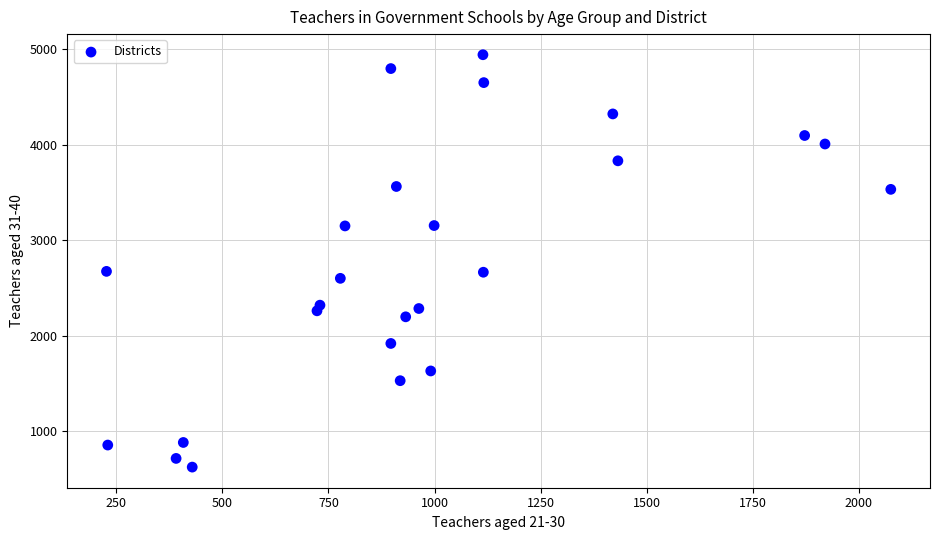

What is the range of Y values (max minus min)?

4319